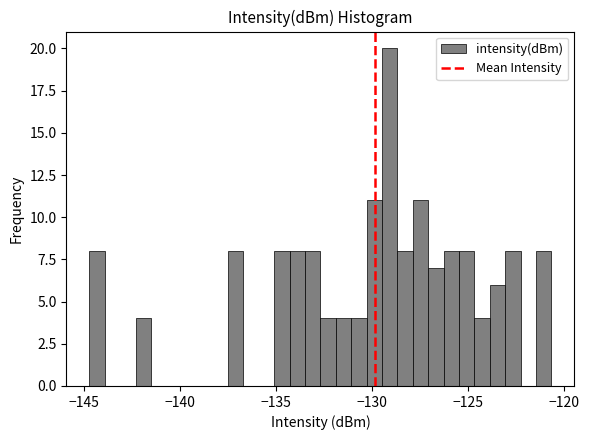

Around what value on the x-axis is the tallest bar? Give the approximate position of its centre, as read against the axis.

-129.0